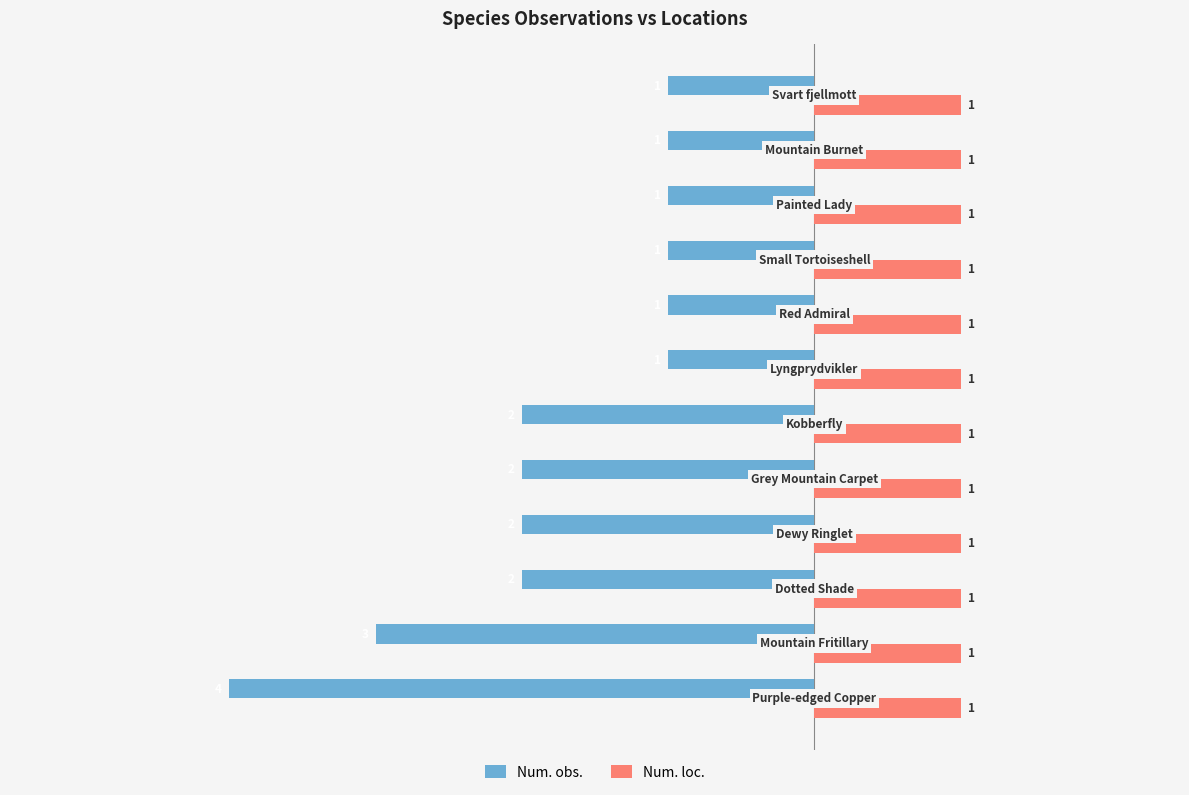

Rank the series by their average value, from highest to lowest.

Num. loc., Num. obs.